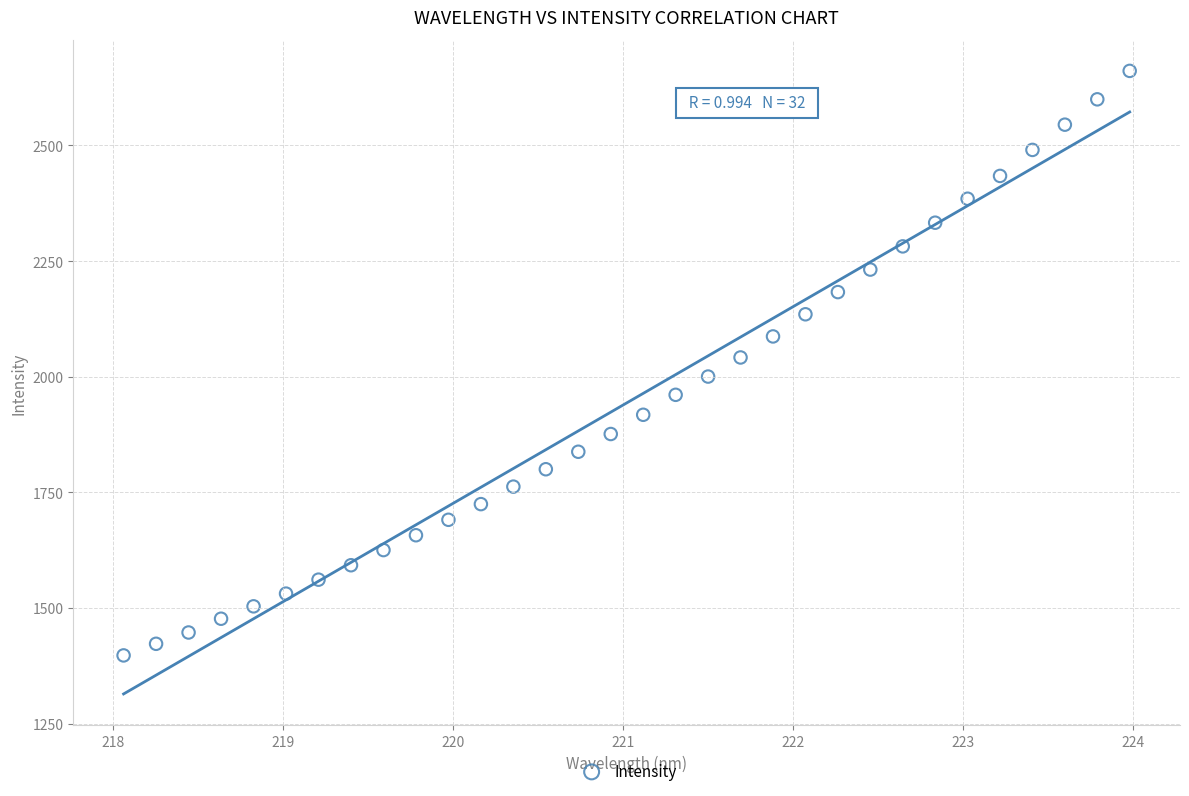

What is the range of X values (max minus min)?

5.9